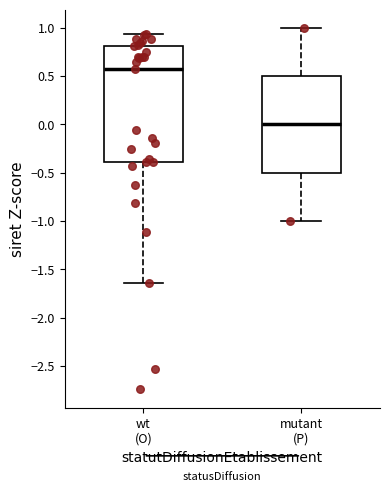

Reading left to right, transcribe this box plot: for each box, give where its median line is, the range the box spans, and where its two whiskers end, as read against the y-axis. The values are not printed on the chart, so give them approximately, as read against the axis.

wt (O): median 0.60, box -0.40 to 0.80, whiskers -1.65 to 0.95
mutant (P): median 0.00, box -0.50 to 0.50, whiskers -1.00 to 1.00